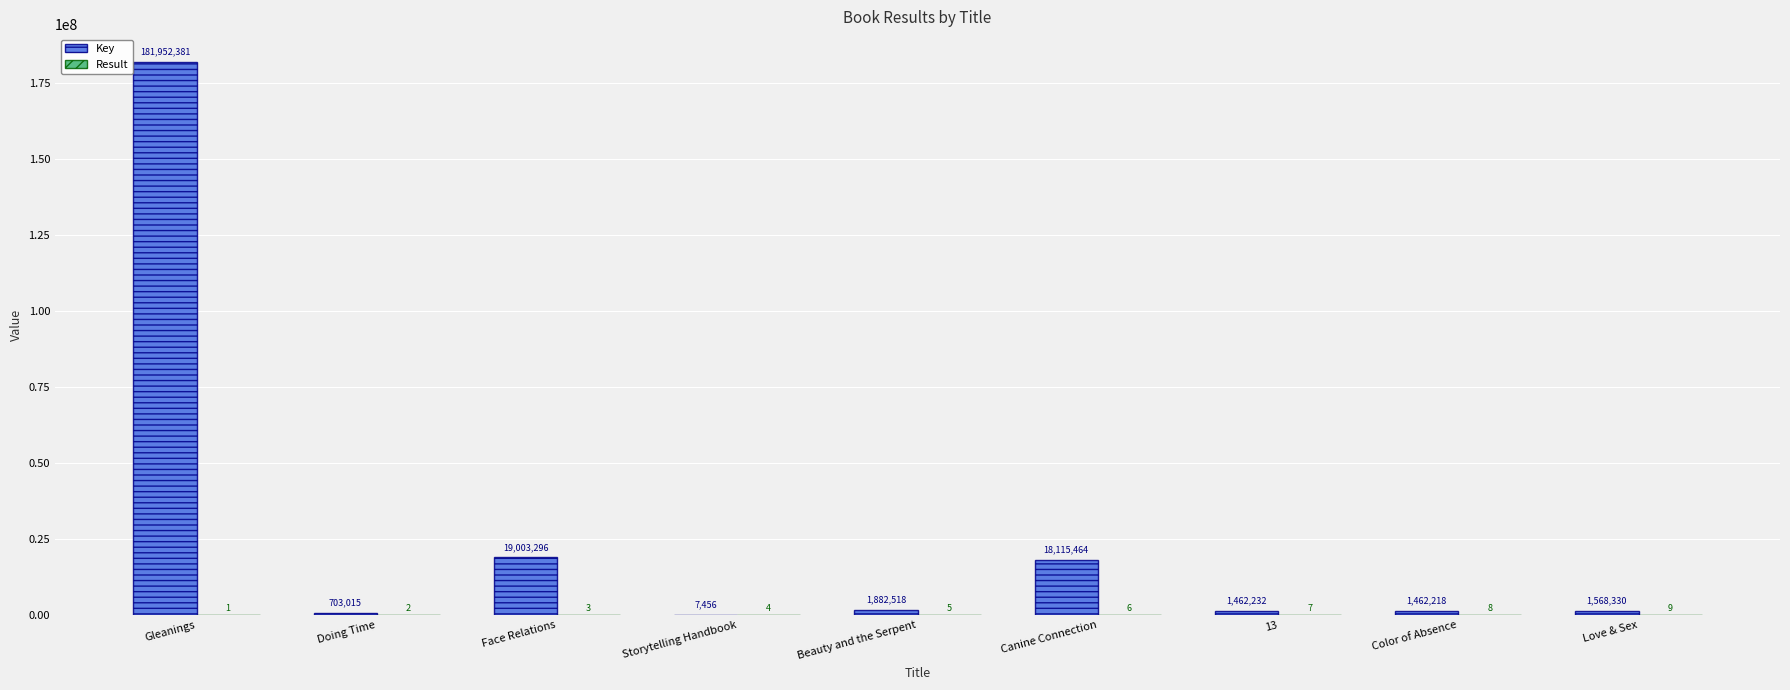

What is the greatest value displayed?

181952381